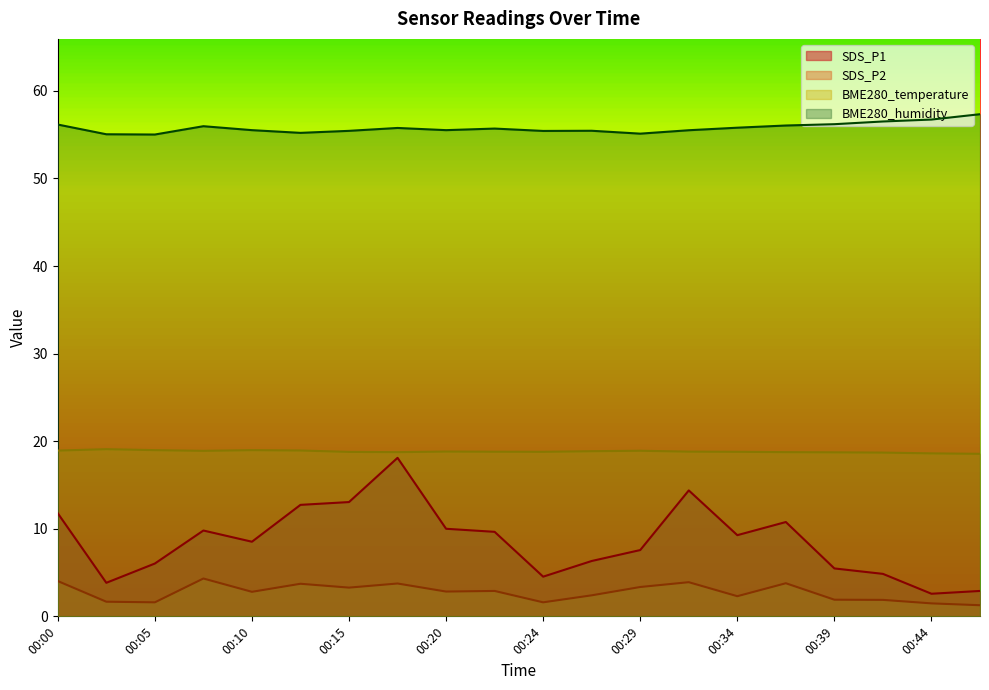

What is the difference between the maximum and minimum values in the BME280_humidity series?

2.3